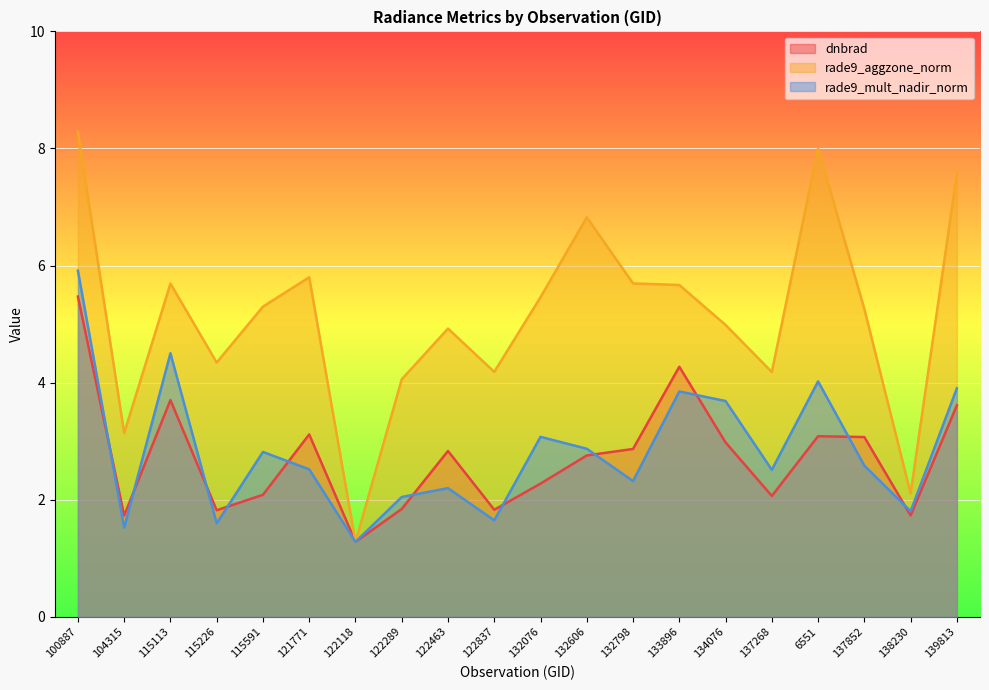

True or false: rade9_aggzone_norm and rade9_mult_nadir_norm cross at least once.

False